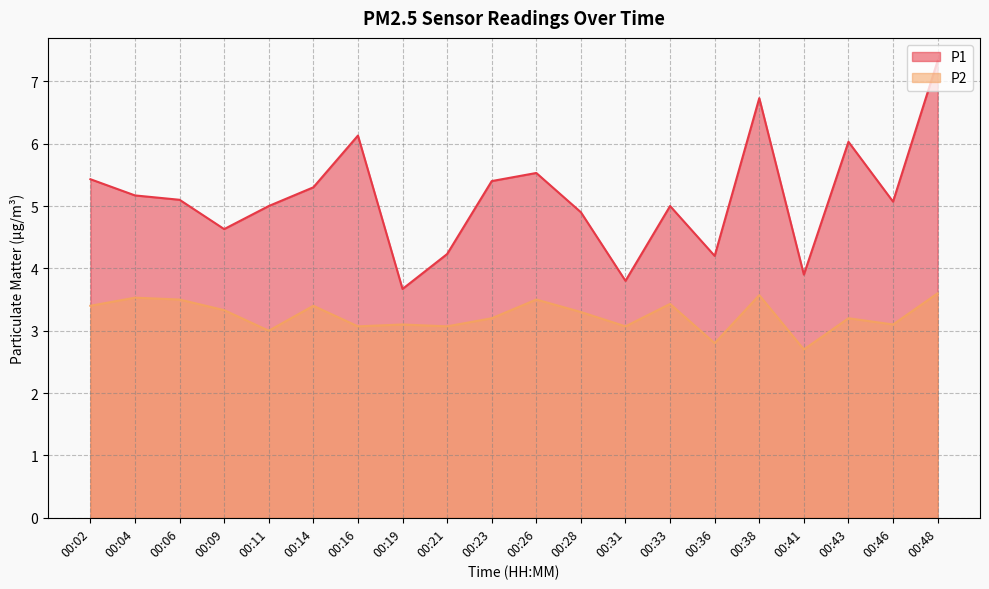

Rank the series by their maximum value, from lowest to highest.

P2, P1